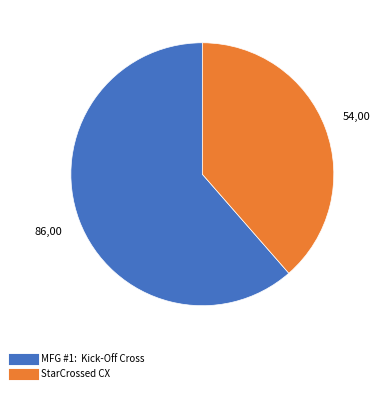

Between MFG #1: Kick-Off Cross and StarCrossed CX, which is larger?

MFG #1: Kick-Off Cross